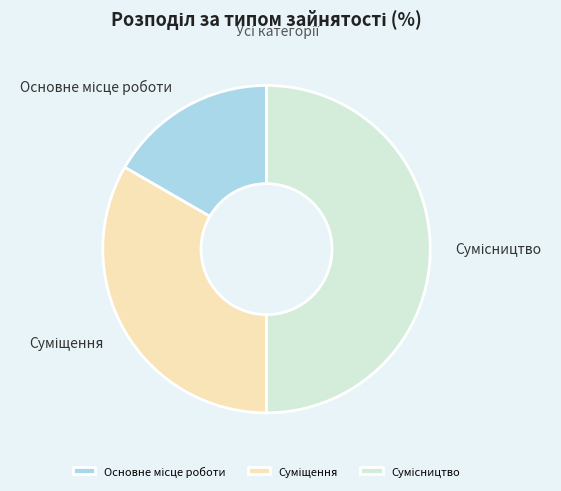

The Основне місце роботи slice represents 17% of the pie. True or false?

True